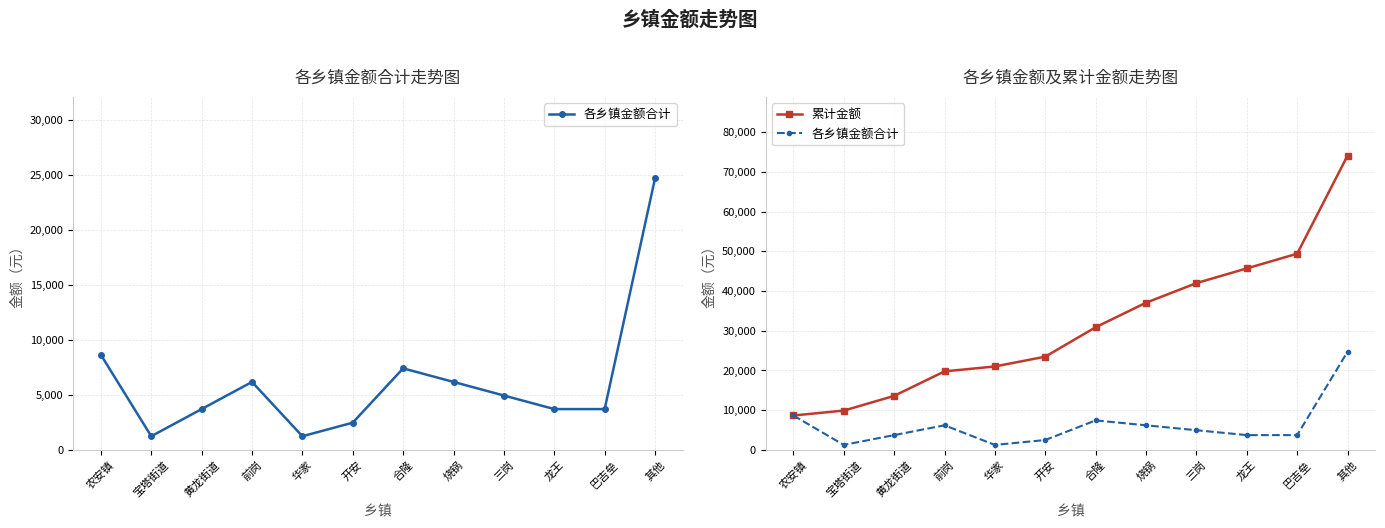

The value of 各乡镇金额合计 at 农安镇 is 8645. True or false?

True